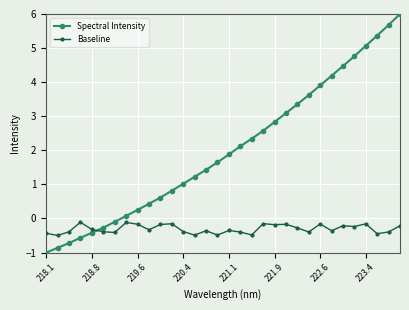

What are all the series names shown in the legend?

Spectral Intensity, Baseline